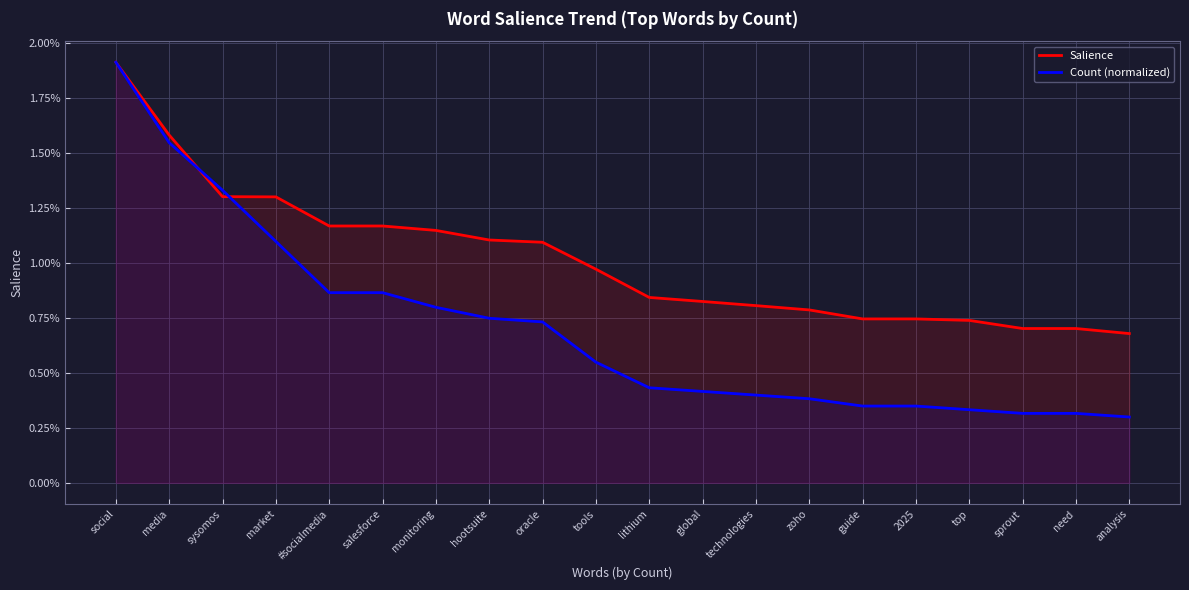

At how many categories does at least one series exceed 0?

20